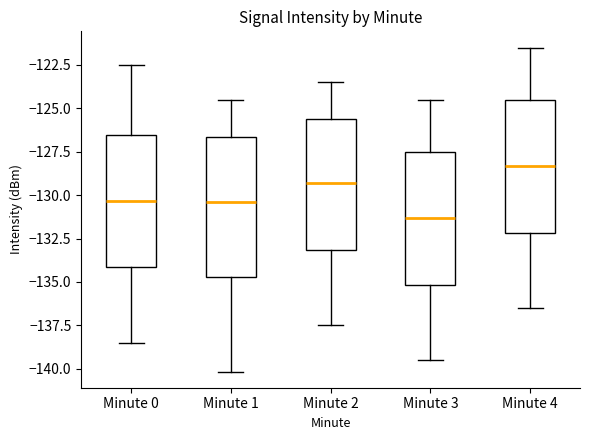

Reading left to right, read every box against the y-axis: the position of its median line, the range the box covers, and the ends of its whiskers. The values are not printed on the chart, so give them approximately, as read against the axis.

Minute 0: median -130.5, box -134.0 to -126.5, whiskers -138.5 to -122.5
Minute 1: median -130.5, box -134.5 to -126.5, whiskers -140.0 to -124.5
Minute 2: median -129.5, box -133.0 to -125.5, whiskers -137.5 to -123.5
Minute 3: median -131.5, box -135.0 to -127.5, whiskers -139.5 to -124.5
Minute 4: median -128.5, box -132.0 to -124.5, whiskers -136.5 to -121.5